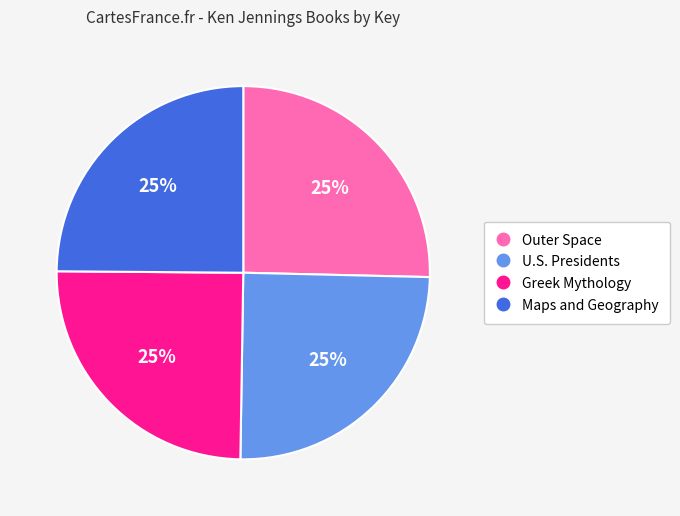

Count the number of slices in the pie.

4